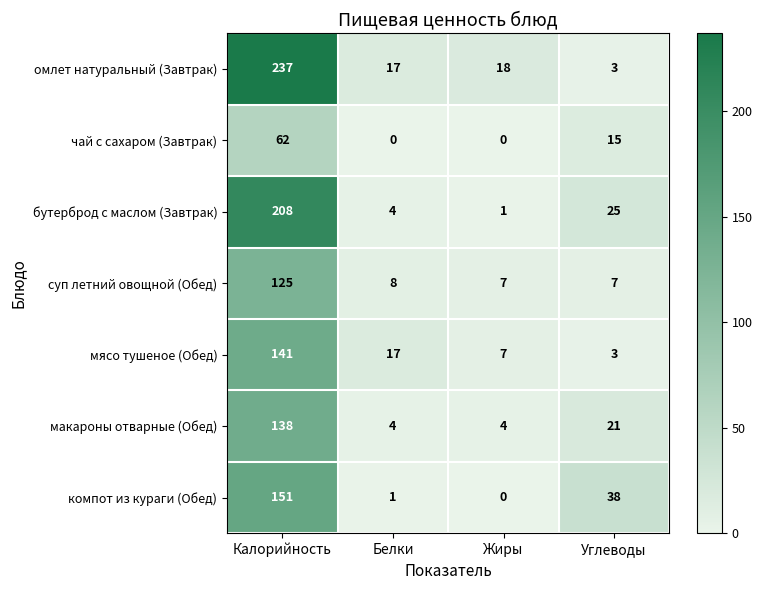

Between Калорийность and Белки, which series saw the biggest shift?

омлет натуральный (Завтрак)